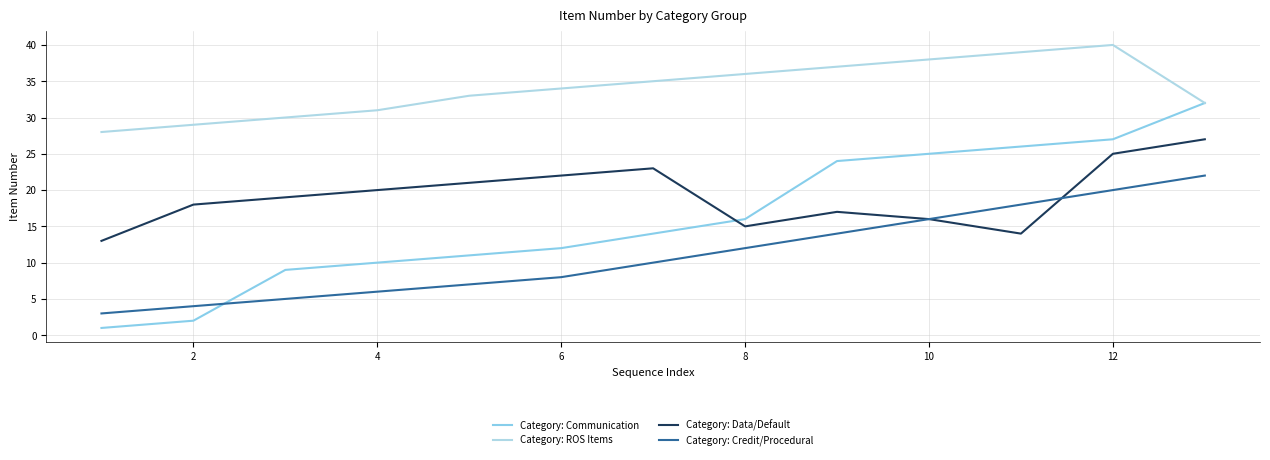

How many lines are shown in the chart?

4